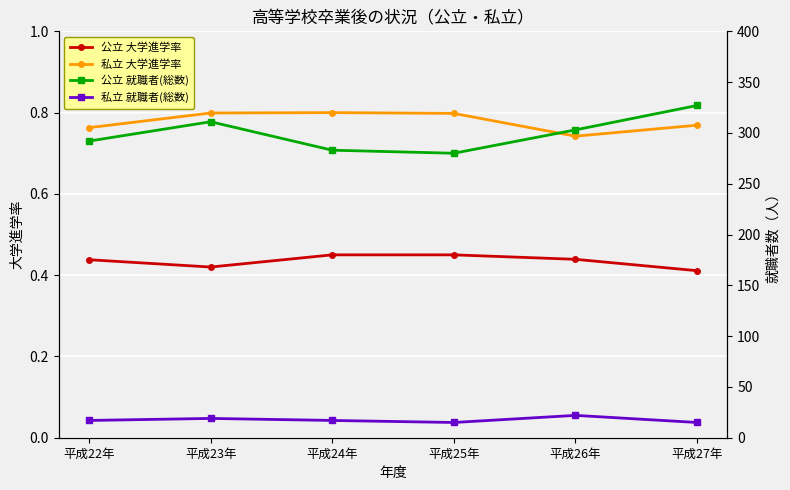

What is the minimum value for 私立 就職者(総数)?

15.0